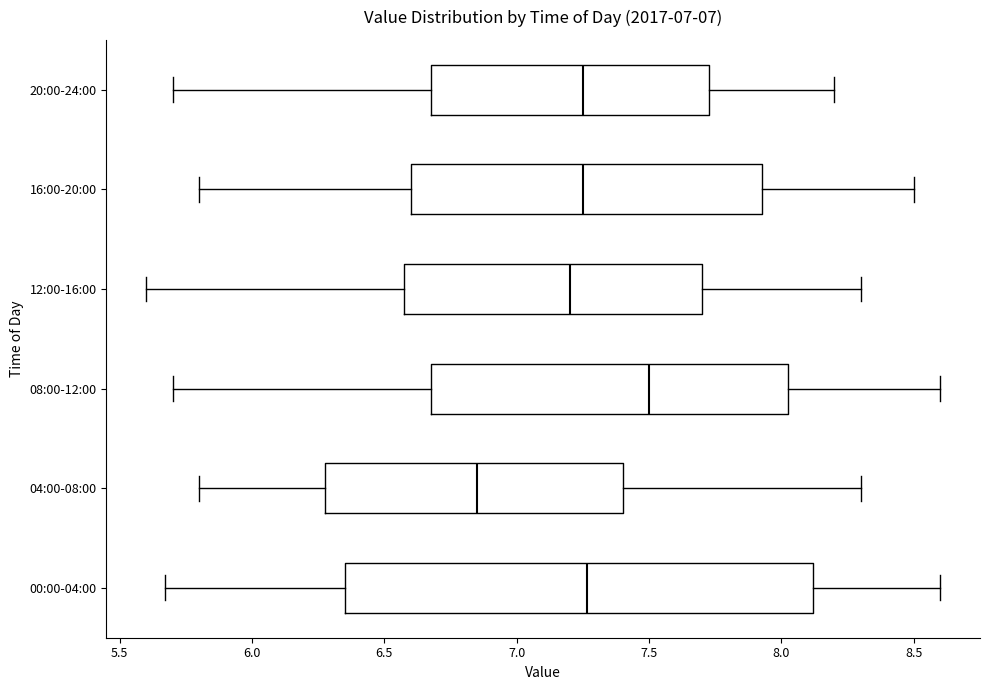

Which box is the widest, from its left edge to its right edge?

00:00-04:00